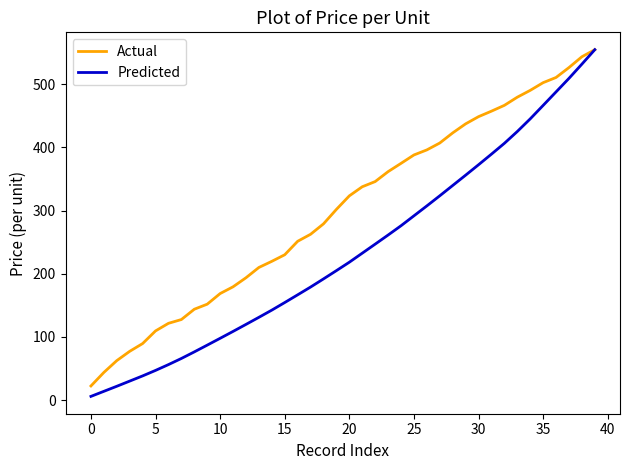

Which series has the widest spread of values?

Predicted